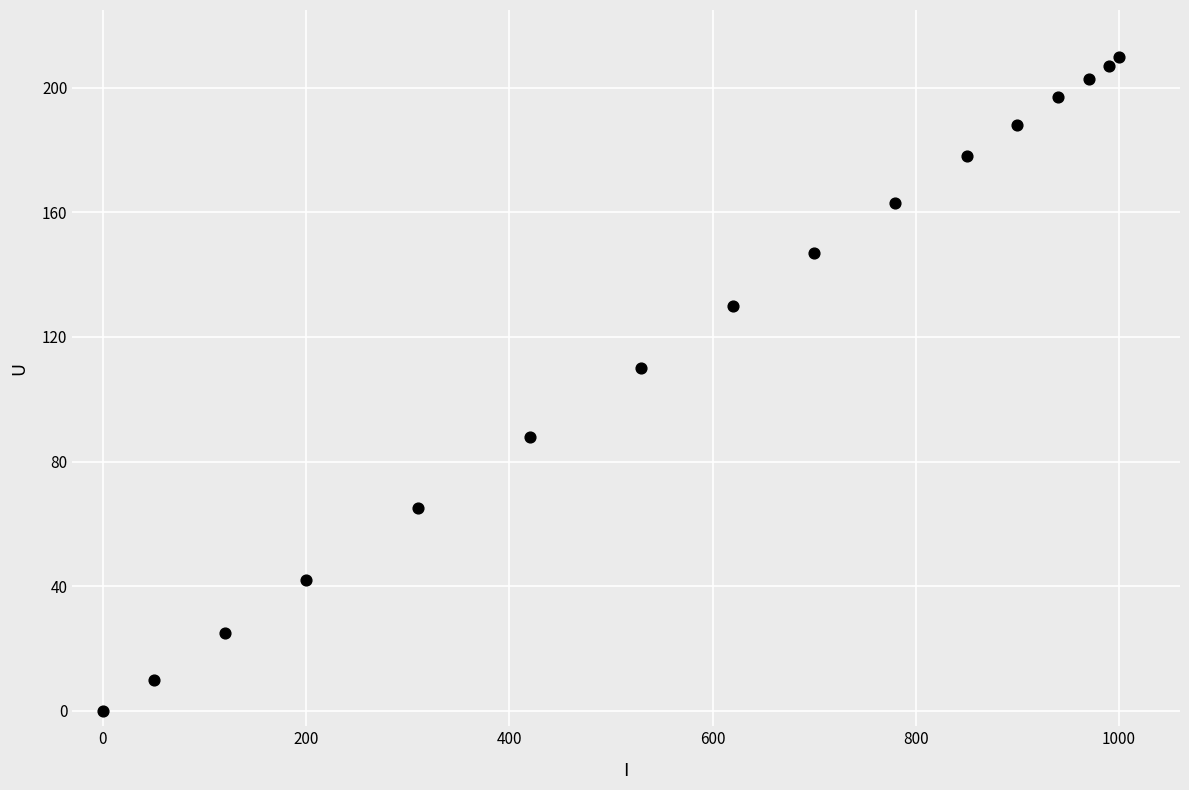

What is the range of X values (max minus min)?

1000